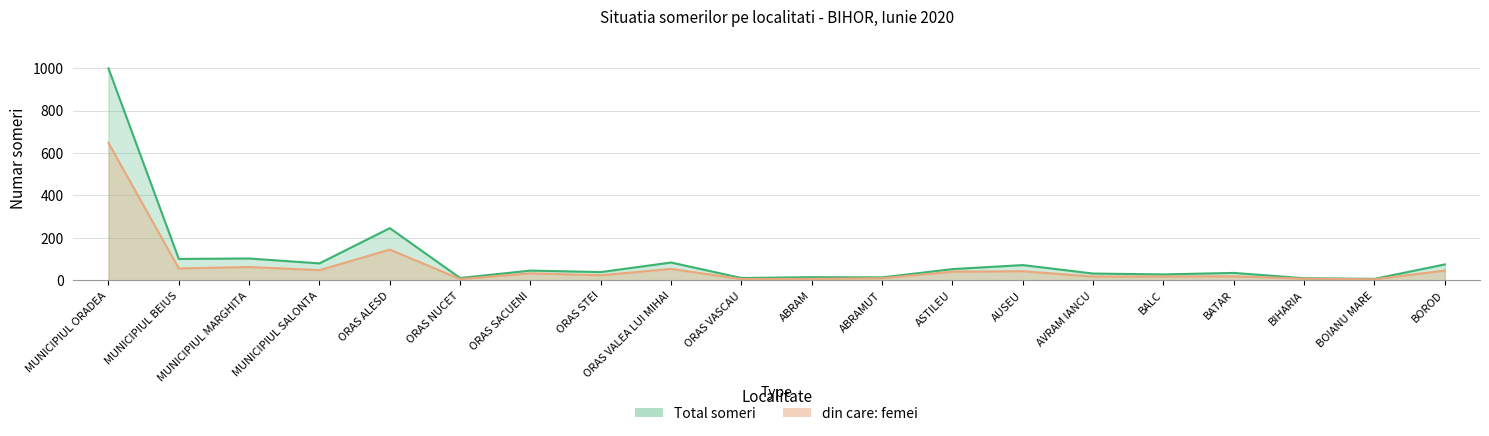

Which series has the largest total across all categories?

Total someri